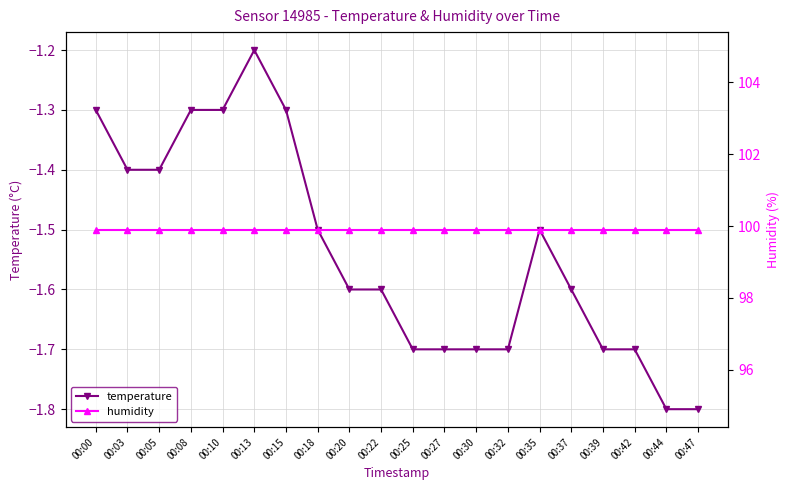

True or false: humidity has more than 1 interior local peaks.

False